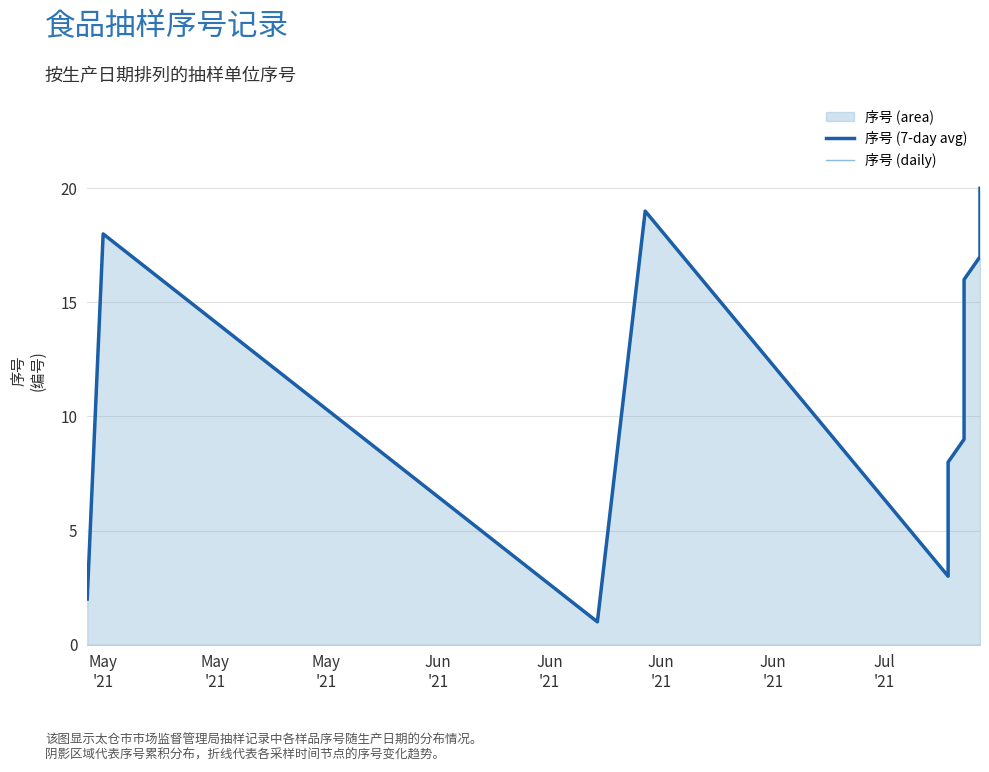

True or false: 序号 (daily) and 序号 (7-day avg) cross at least once.

False